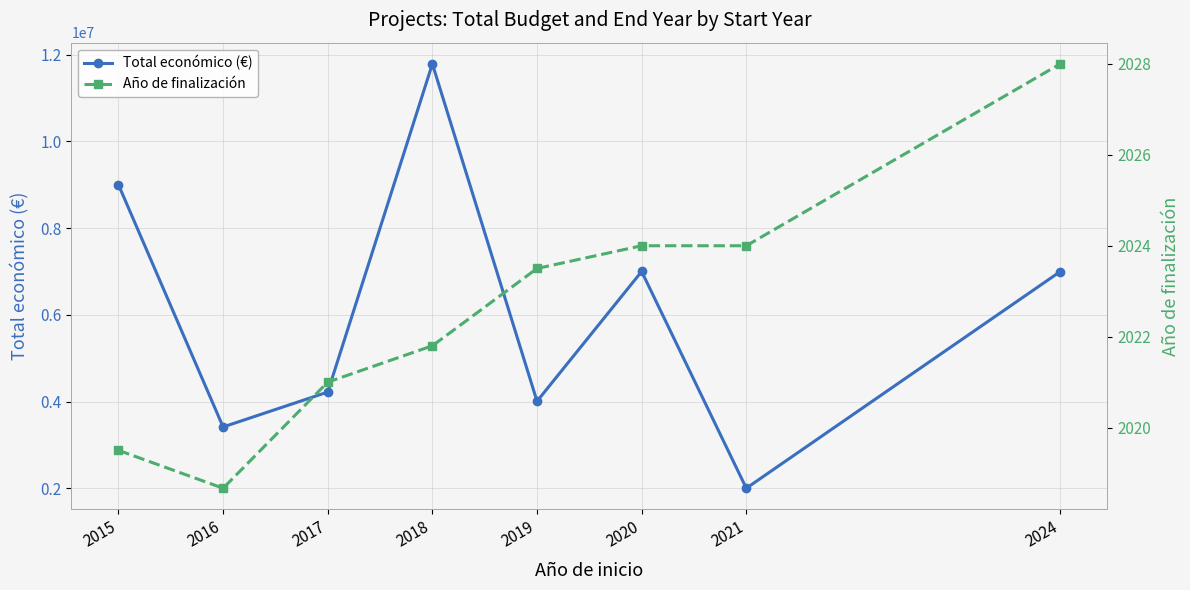

True or false: Total económico (€) and Año de finalización intersect in this chart.

False